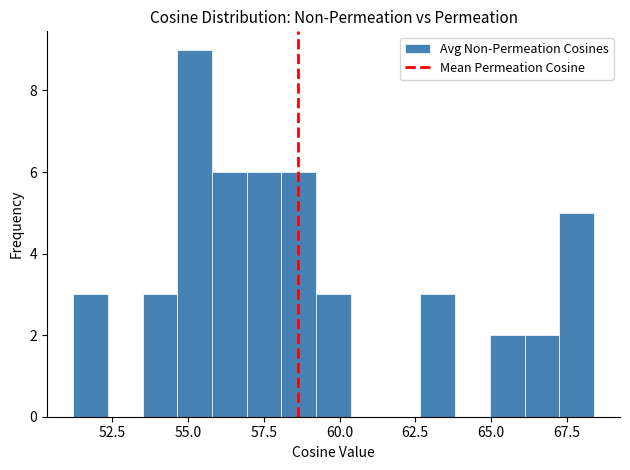

Around what value on the x-axis is the tallest bar? Give the approximate position of its centre, as read against the axis.

55.0